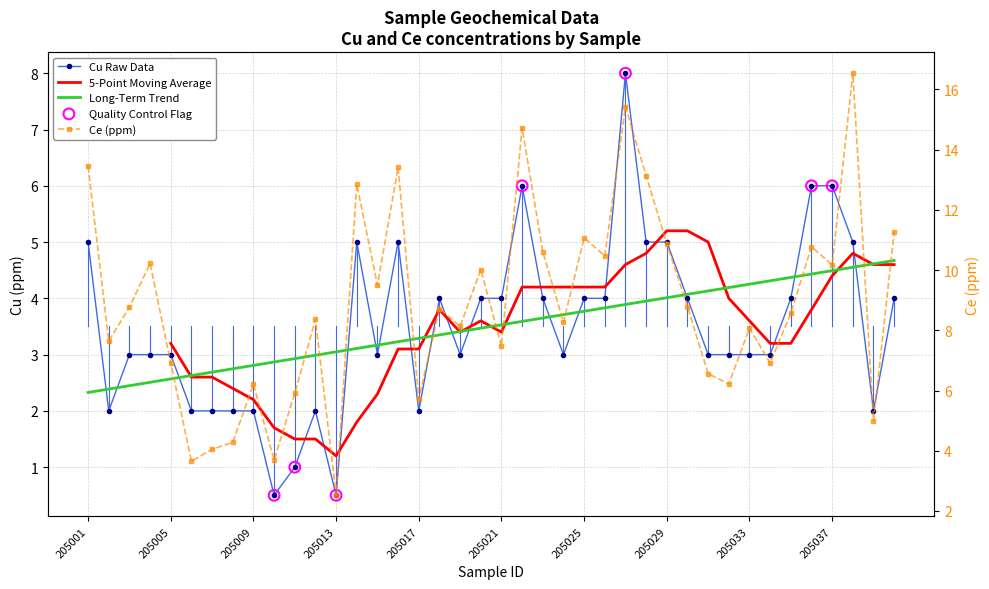

Which series has the largest total across all categories?

Ce_ppm